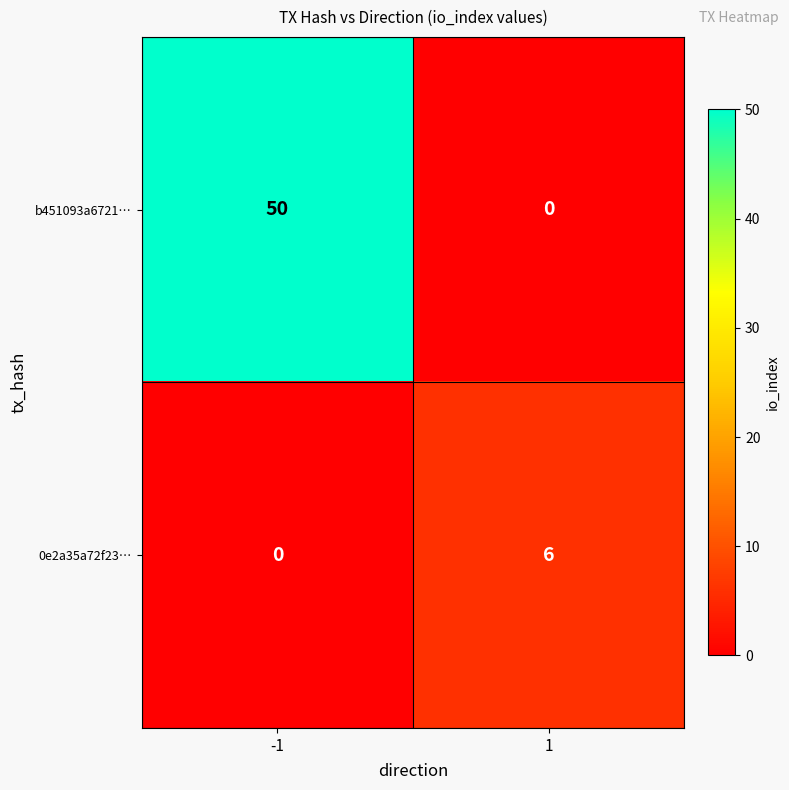

List the series in order of their peak value, lowest first.

0e2a35a72f23…, b451093a6721…